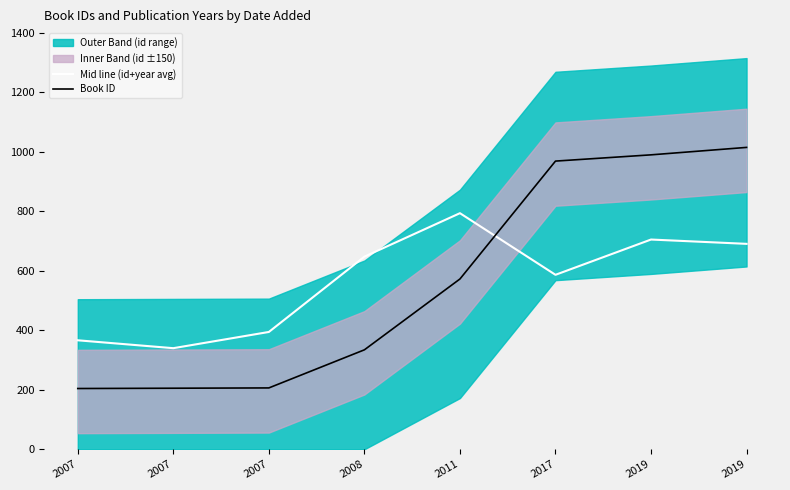

List the labels in order of Book ID value, smallest first.

2007, 2007, 2007, 2008, 2011, 2017, 2019, 2019